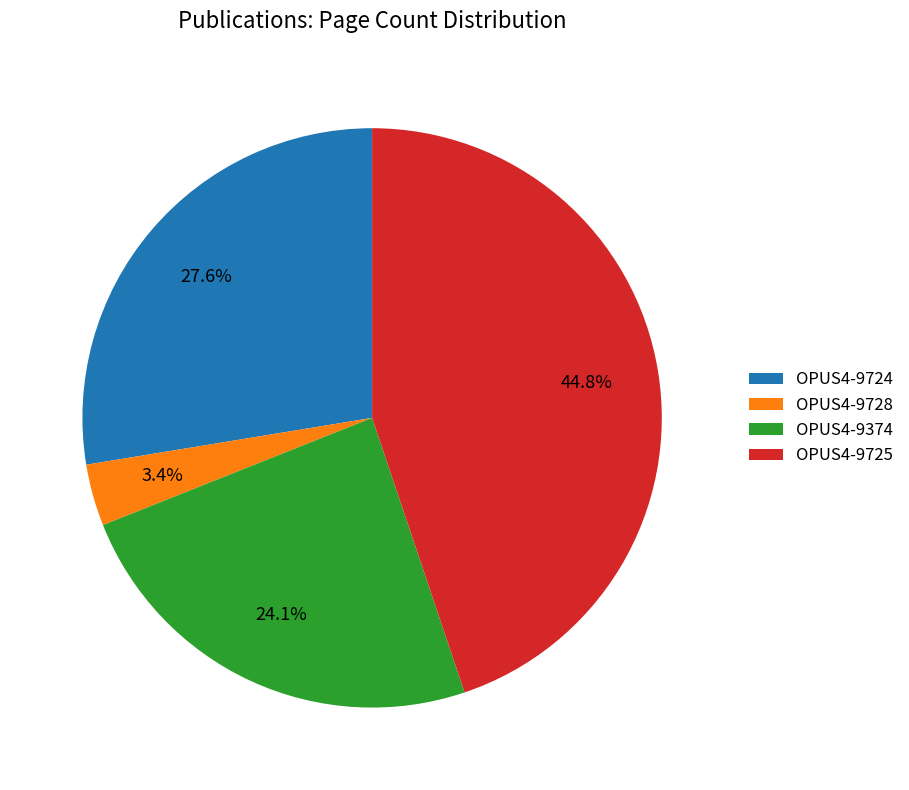

What is the smallest slice in the pie chart?

OPUS4-9728